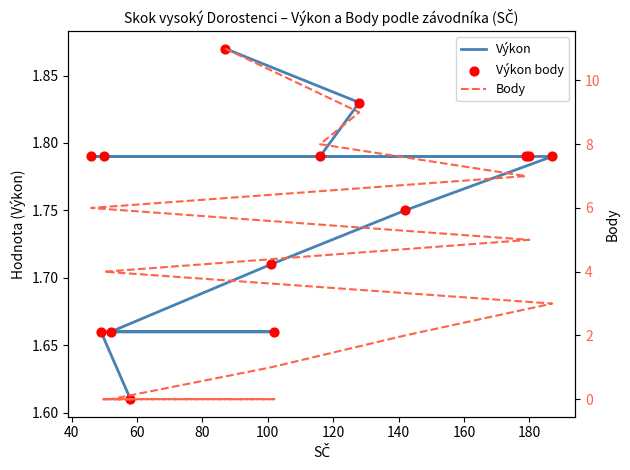

Which series contains the highest Y value?

Body